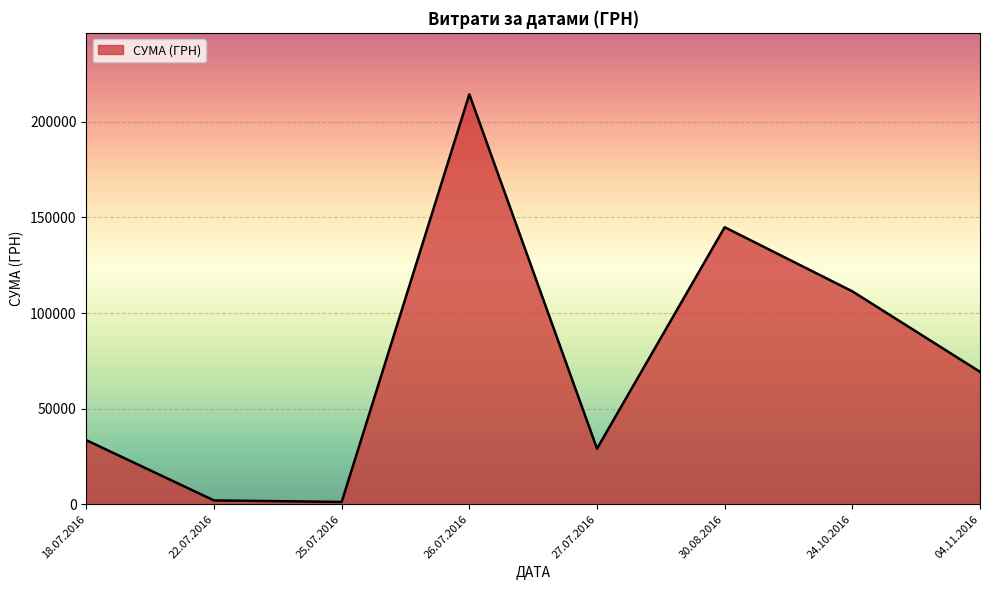

What is the change in value from 27.07.2016 to 24.10.2016?

+82268.2